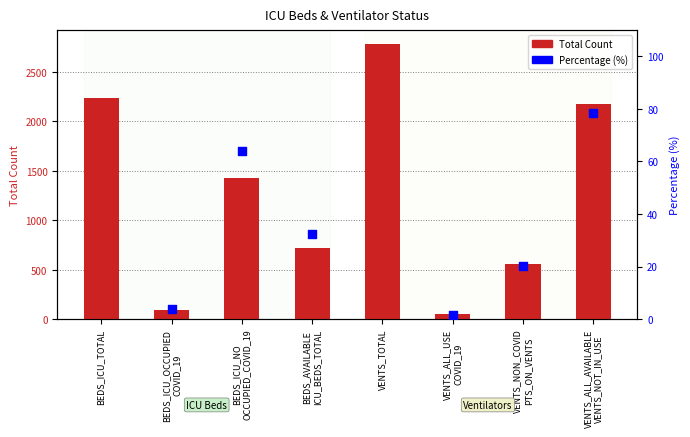

Between VENTS_ALL_AVAILABLE
VENTS_NOT_IN_USE and BEDS_ICU_TOTAL, which is larger?

BEDS_ICU_TOTAL